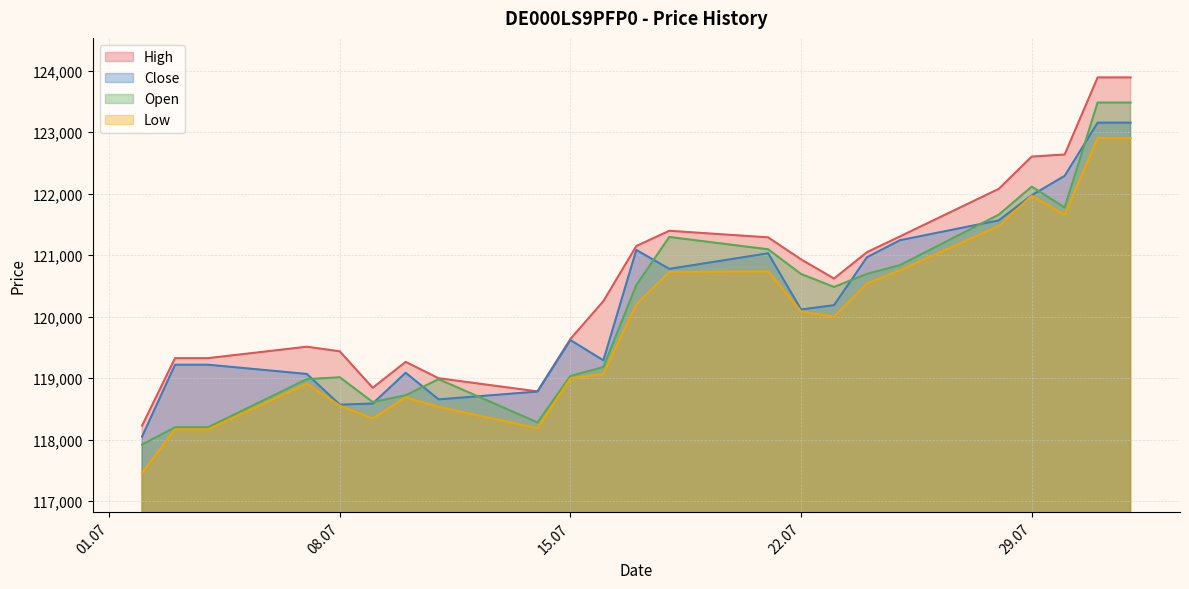

In Low, how many points are higher than both neighbors (excluding endpoints)?

4